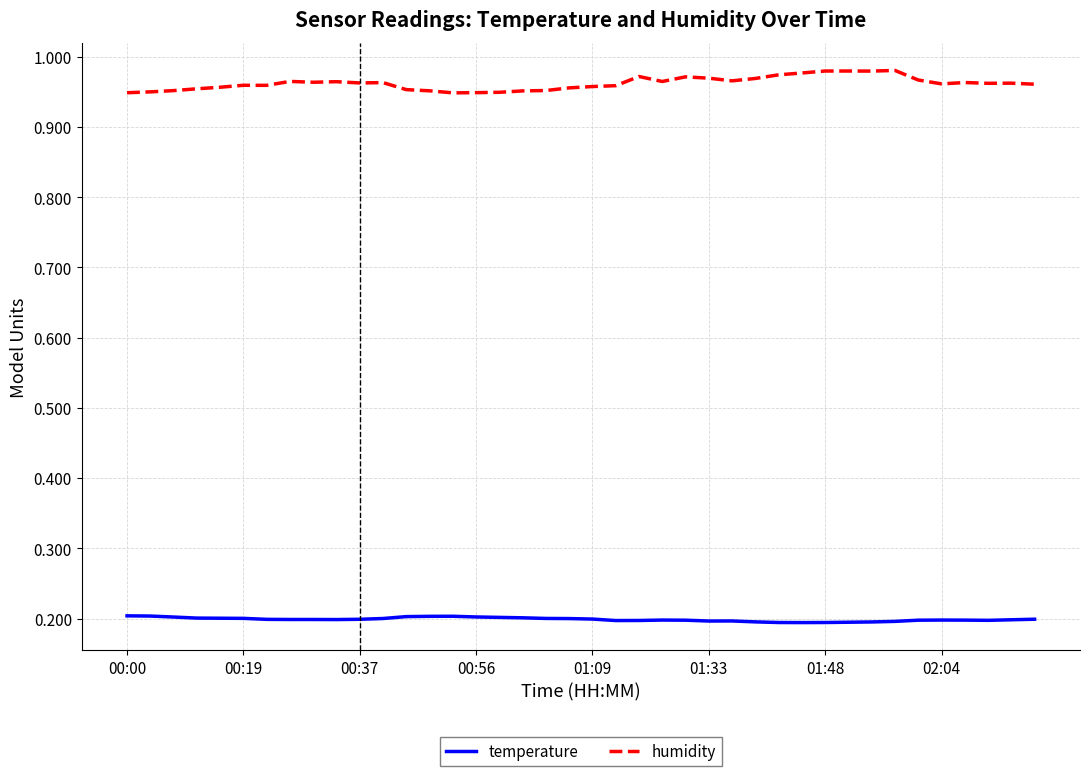

True or false: humidity and temperature intersect in this chart.

False